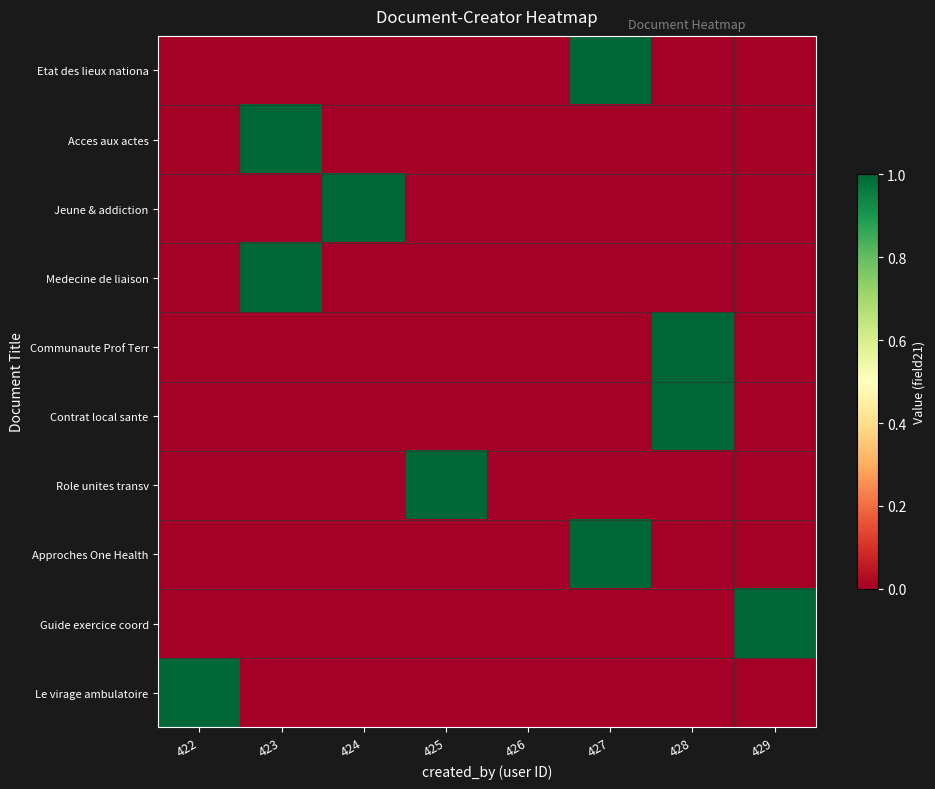

Between 424 and 428, which series saw the biggest shift?

Jeune & addiction